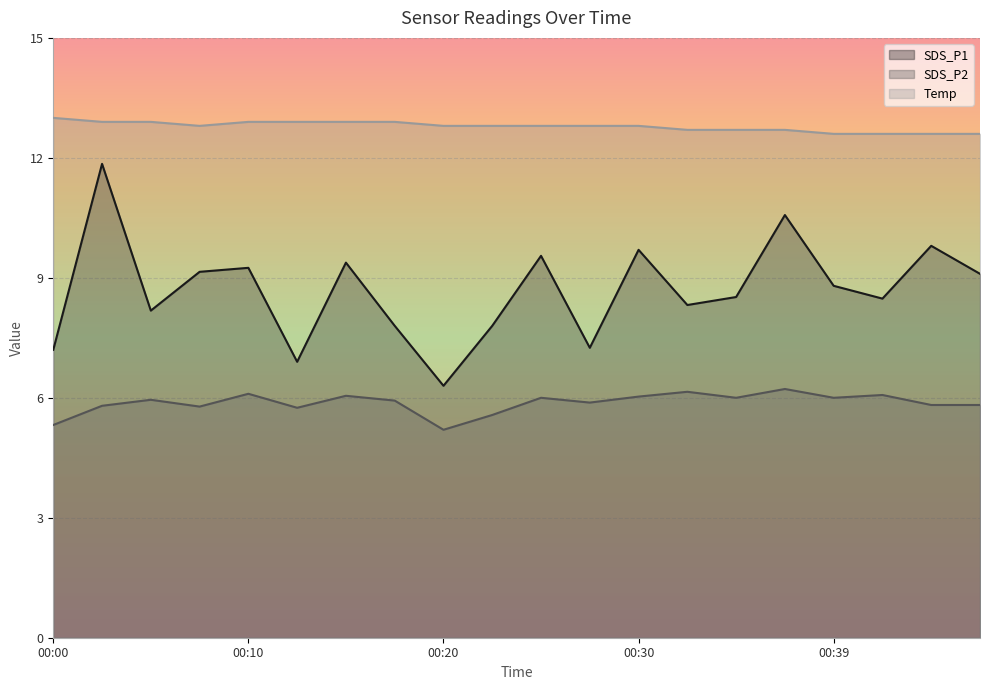

True or false: SDS_P2 and SDS_P1 intersect in this chart.

False